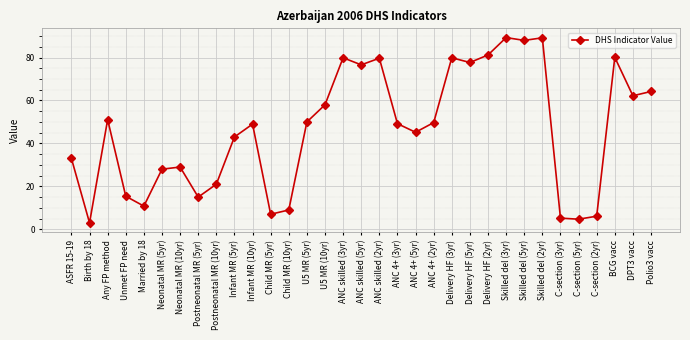

Between Neonatal MR (10yr) and Postneonatal MR (5yr), which is larger?

Neonatal MR (10yr)